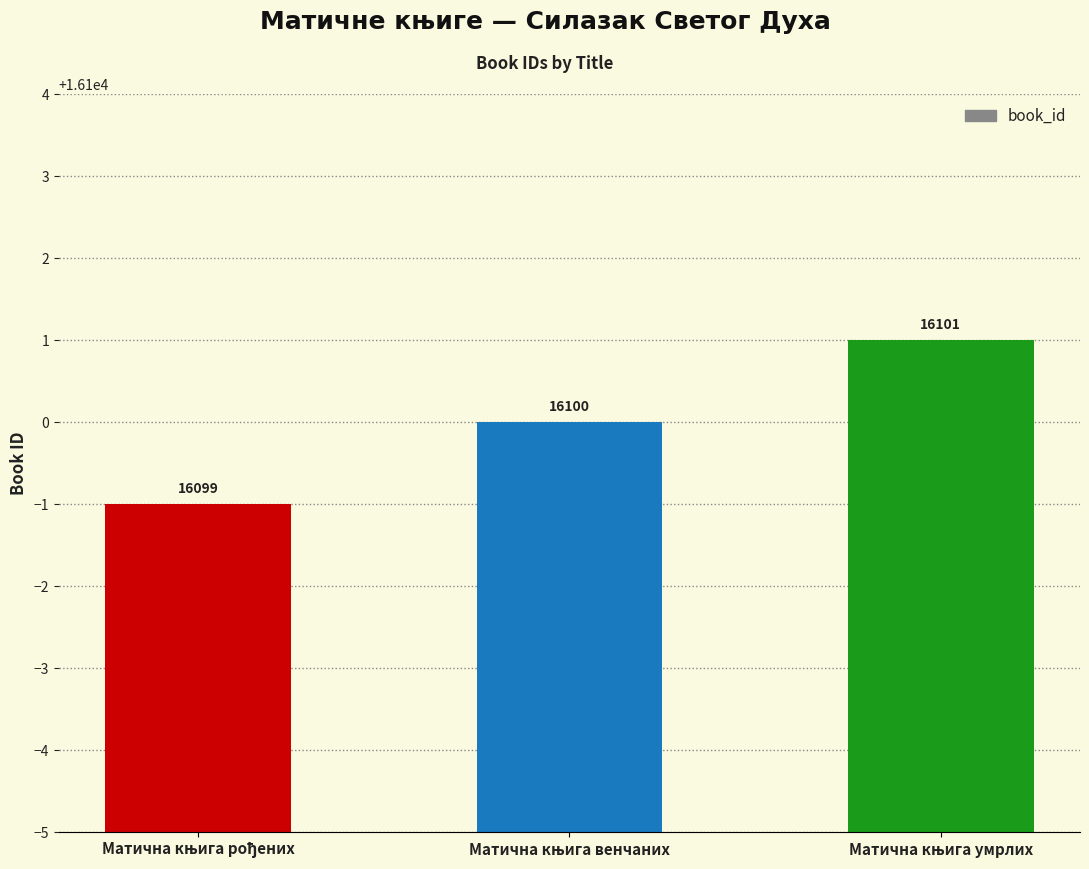

How many bars are there in total?

3